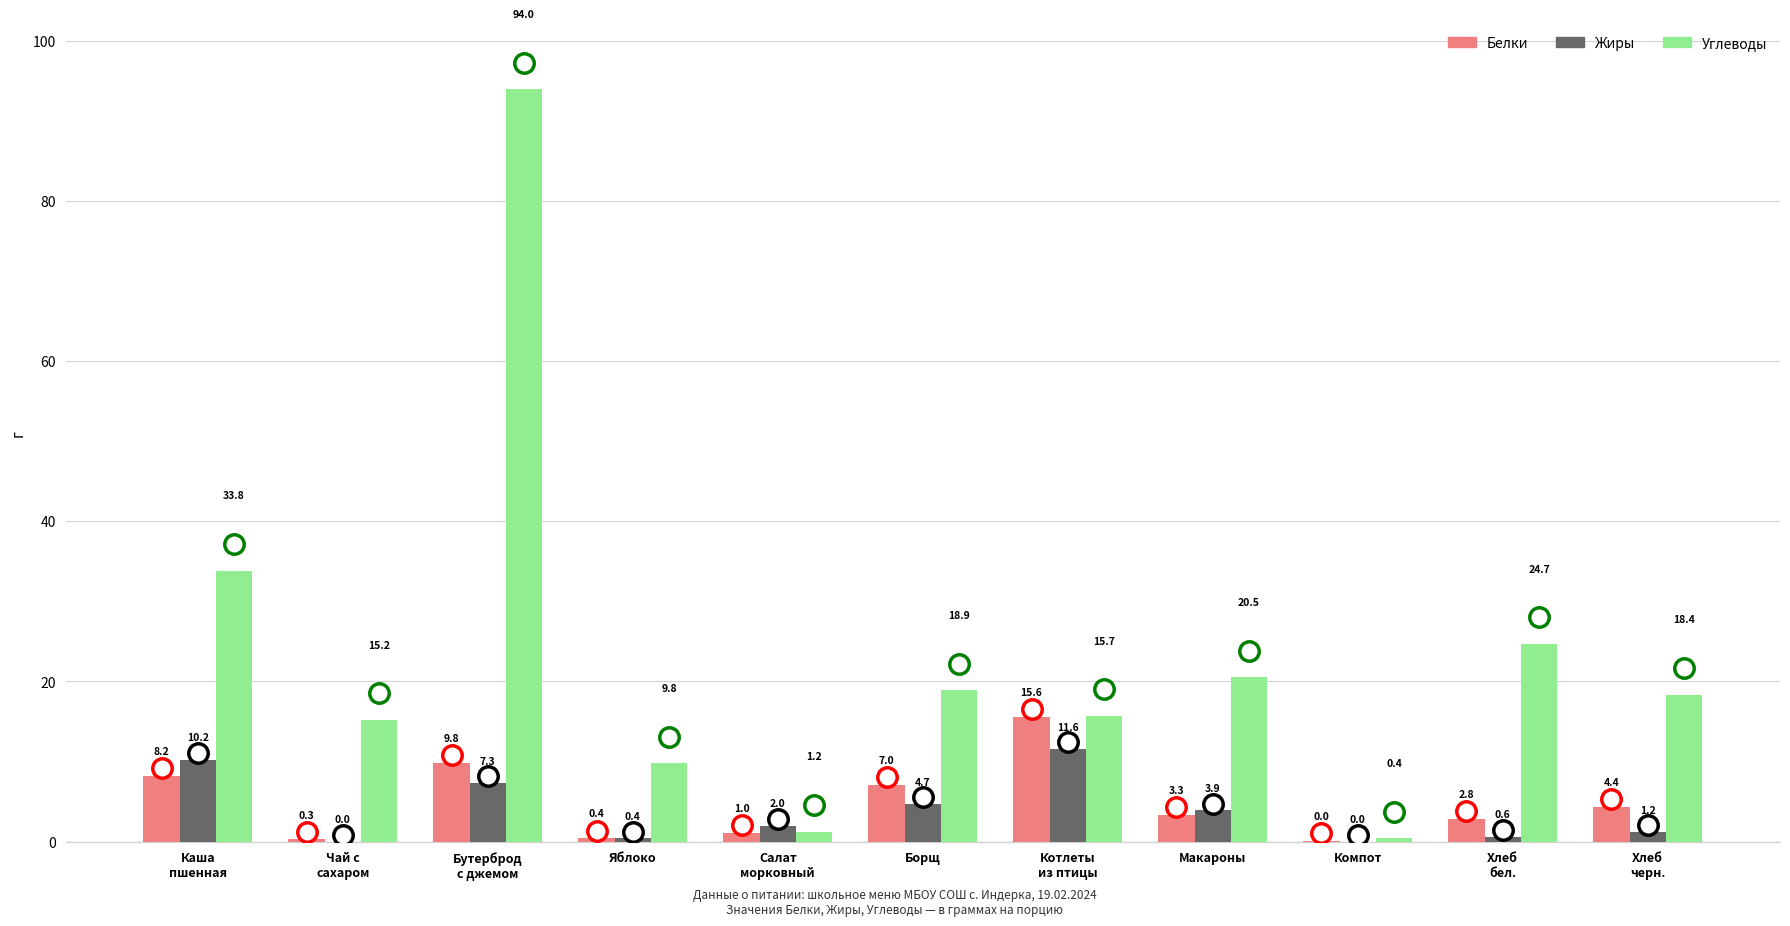

Where is Жиры nearest to the value 5?

Борщ